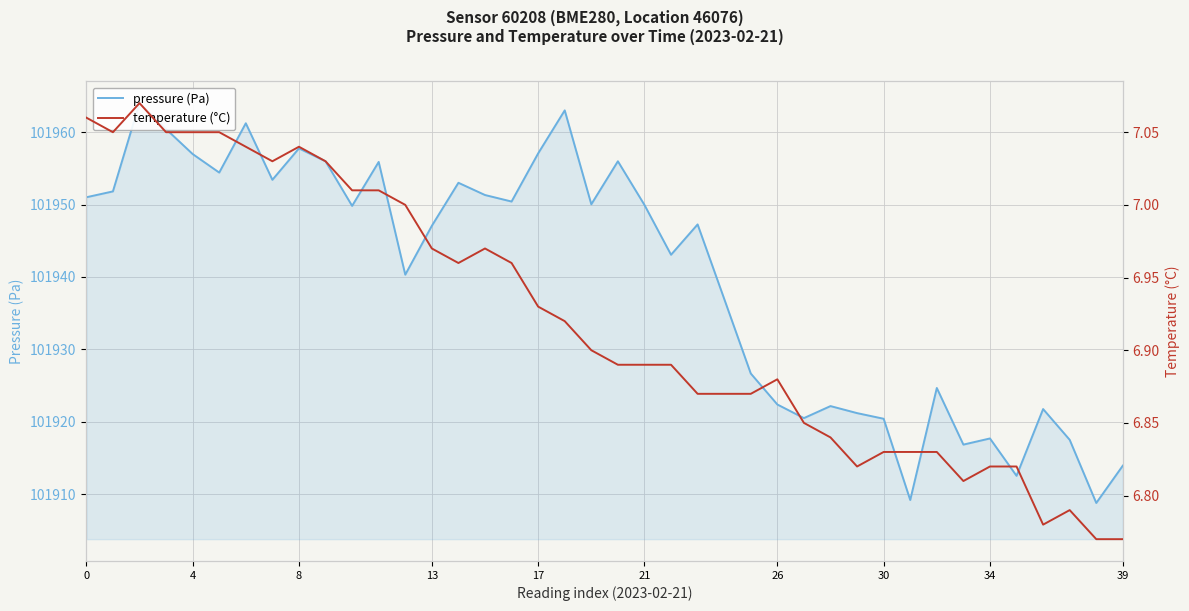

What is the difference between the maximum and minimum values in the temperature (°C) series?

0.3